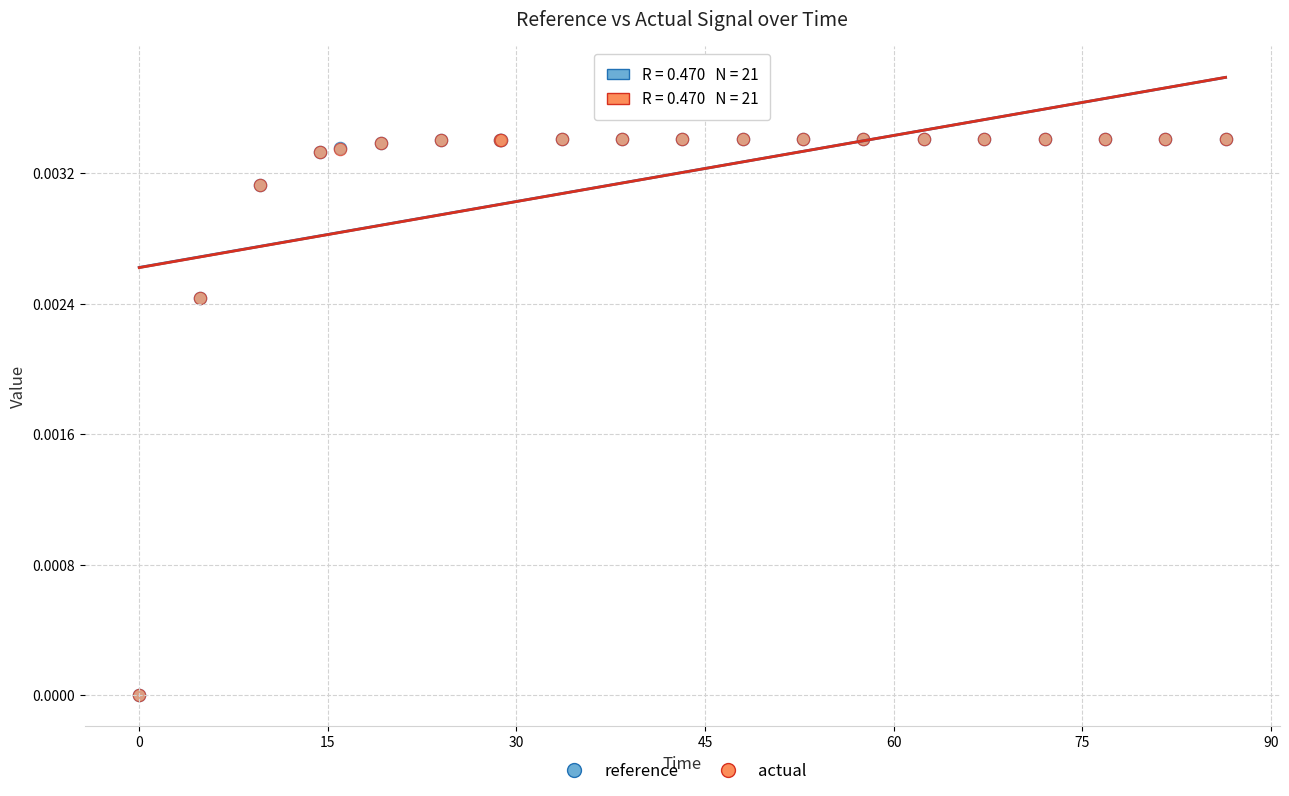

What are all the series names shown in the legend?

reference, actual